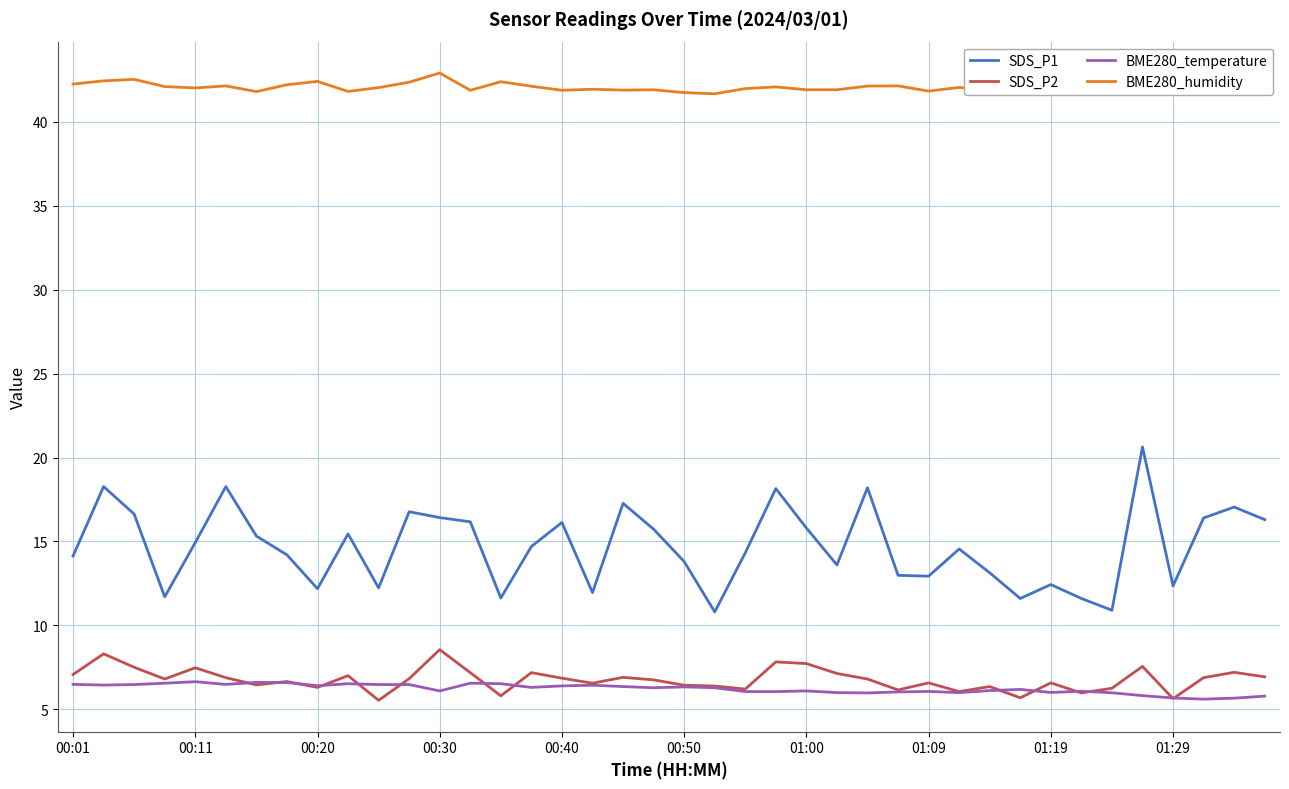

Rank the series by their maximum value, from lowest to highest.

BME280_temperature, SDS_P2, SDS_P1, BME280_humidity